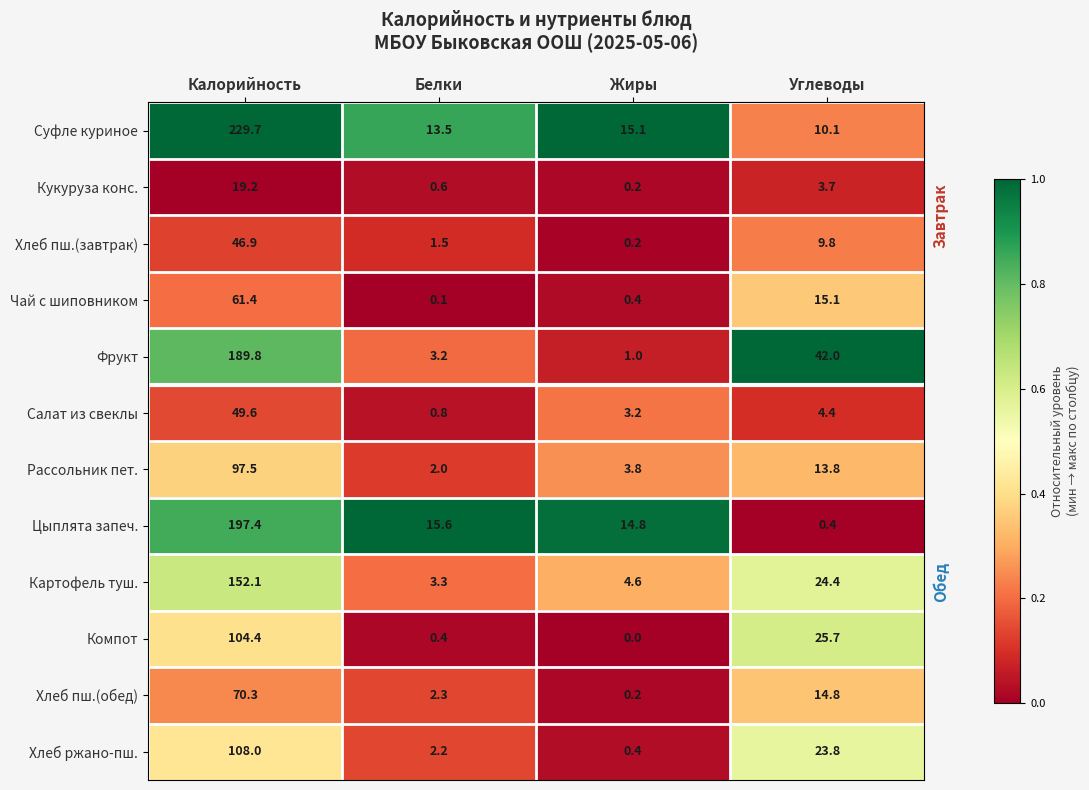

True or false: Рассольник пет. has a value of 5.0 at Жиры.

False